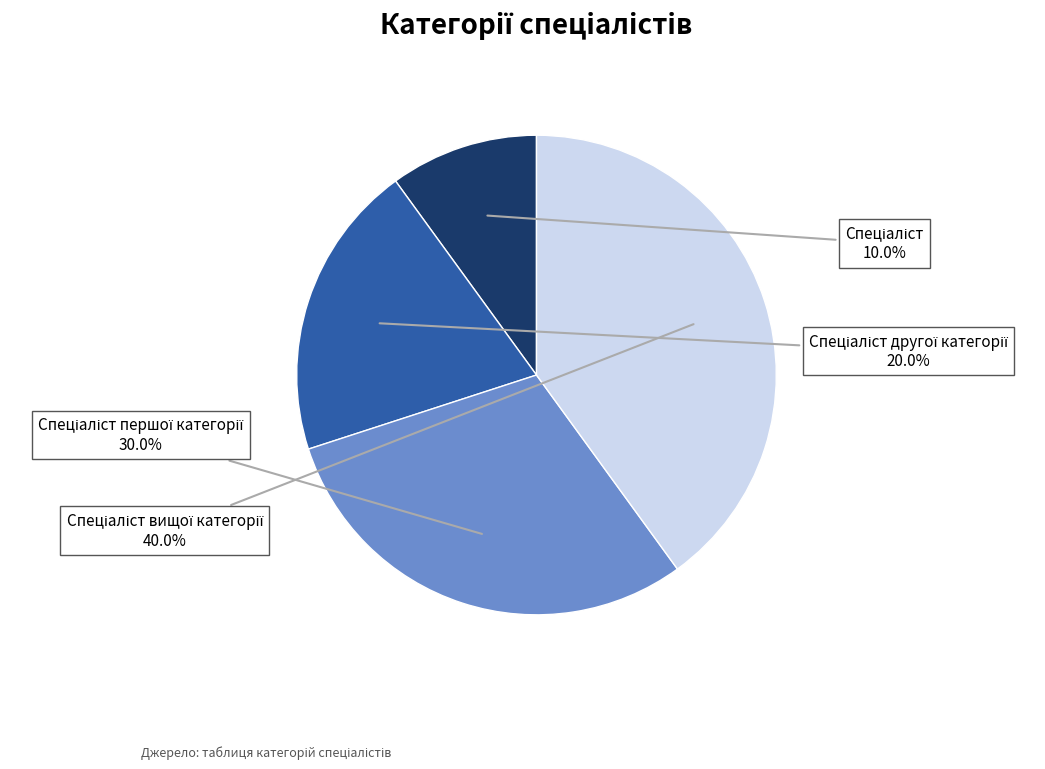

Does any single category account for the majority?

No